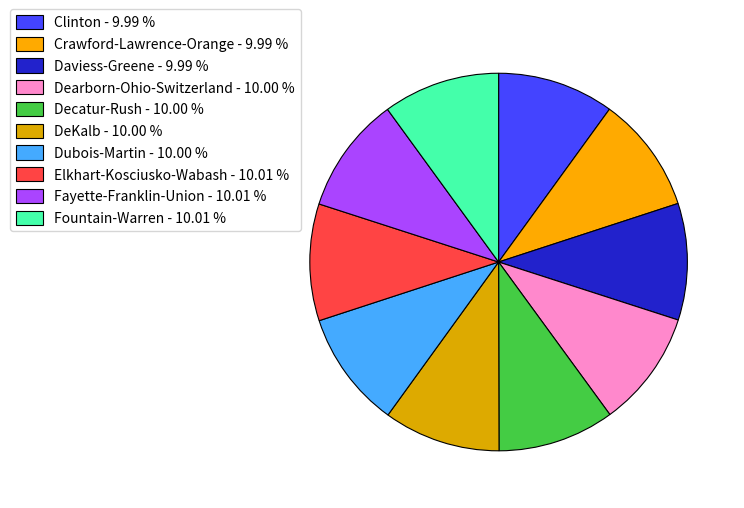

What is the total percentage of Daviess-Greene and Fountain-Warren?

20.0%